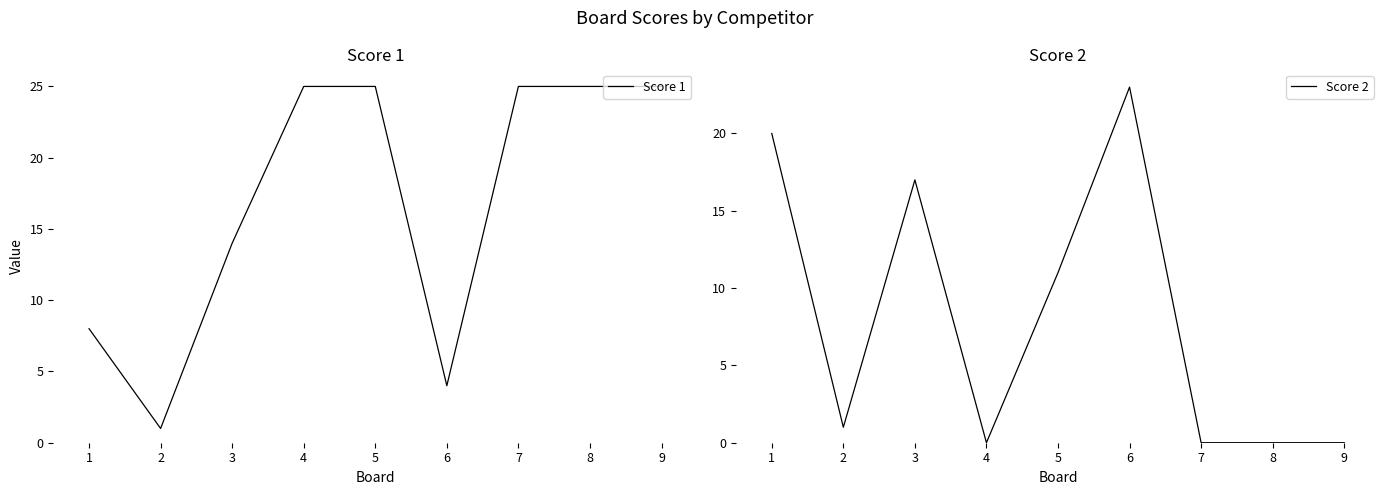

How many data points in Score 2 are above 1?

4